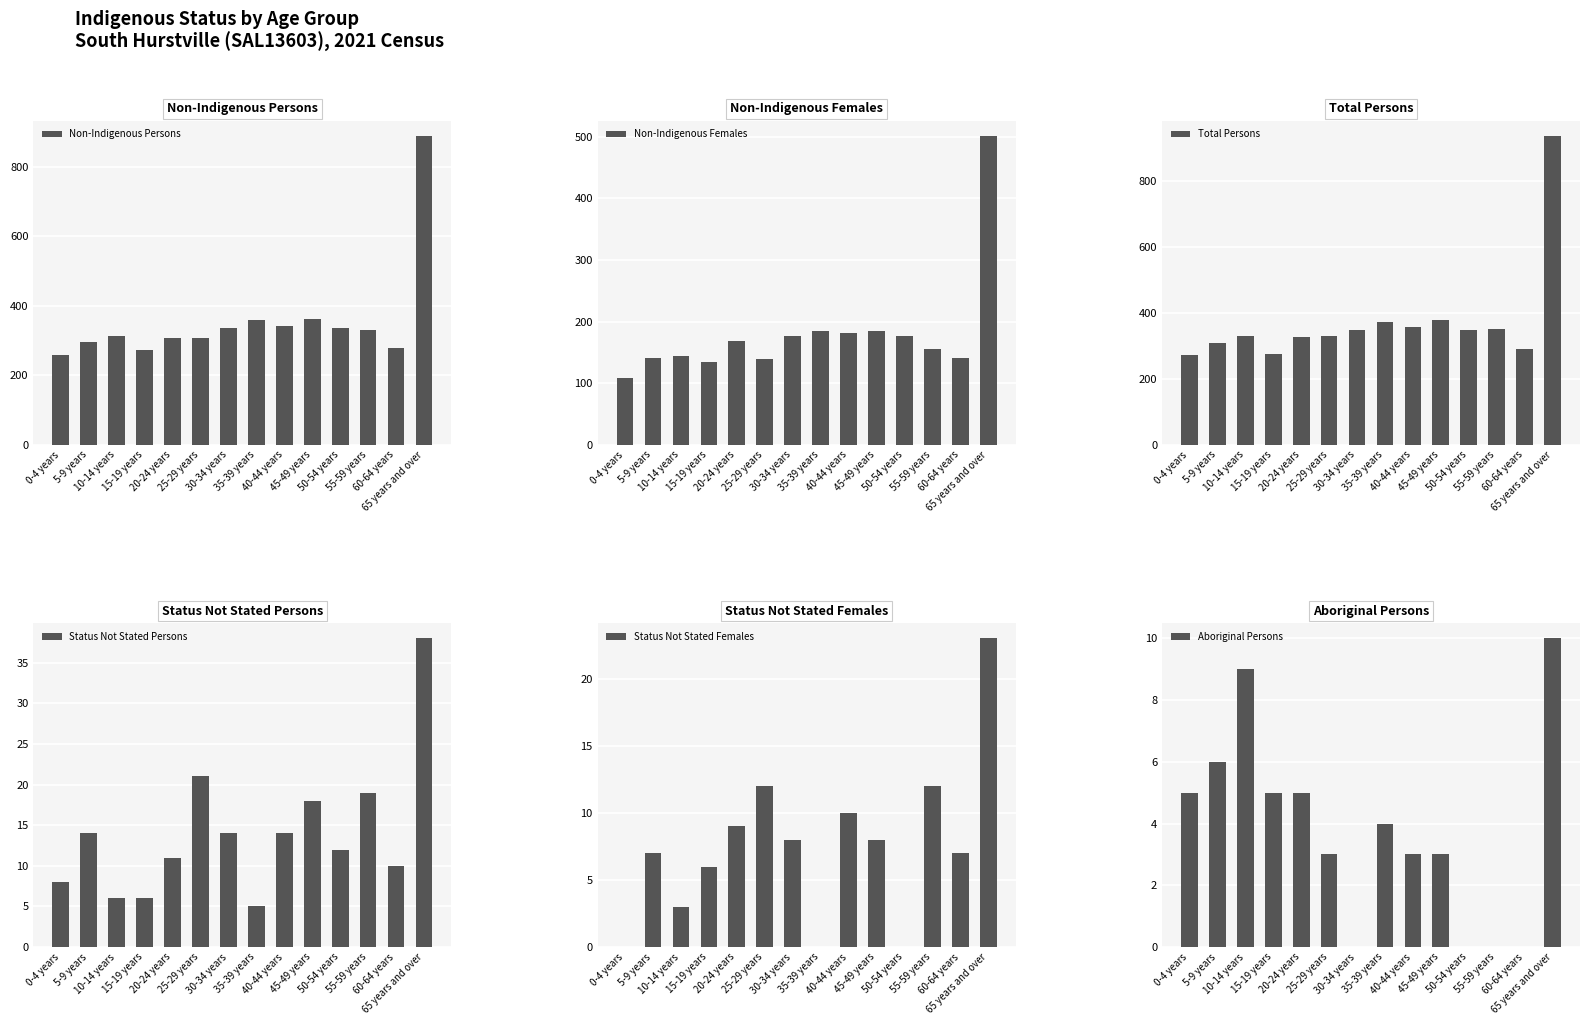

The value of Status Not Stated Persons at 15-19 years is 6. True or false?

True